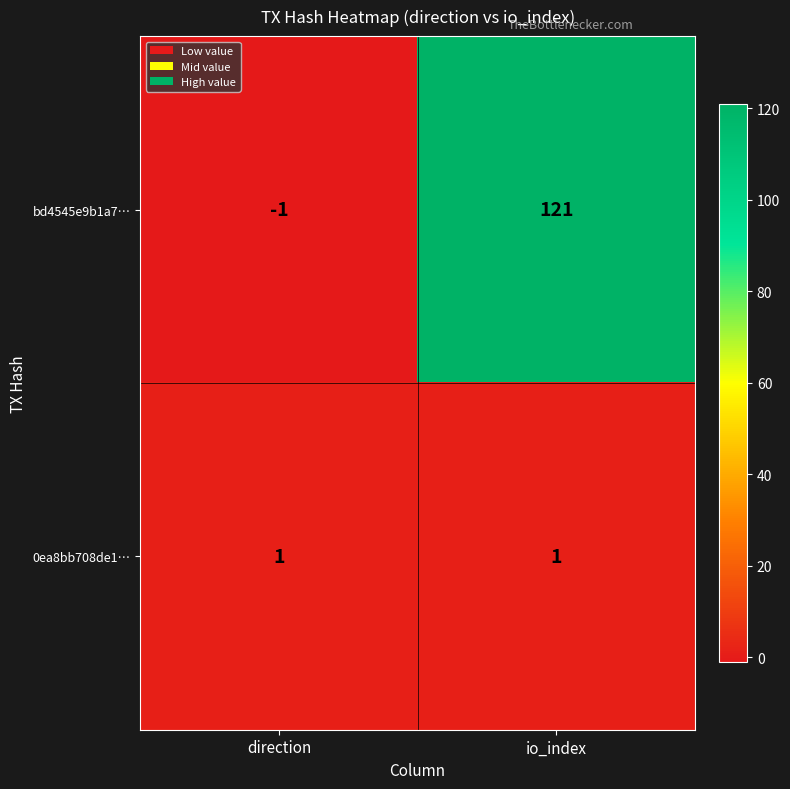

Which label corresponds to the smallest value in the chart?

direction